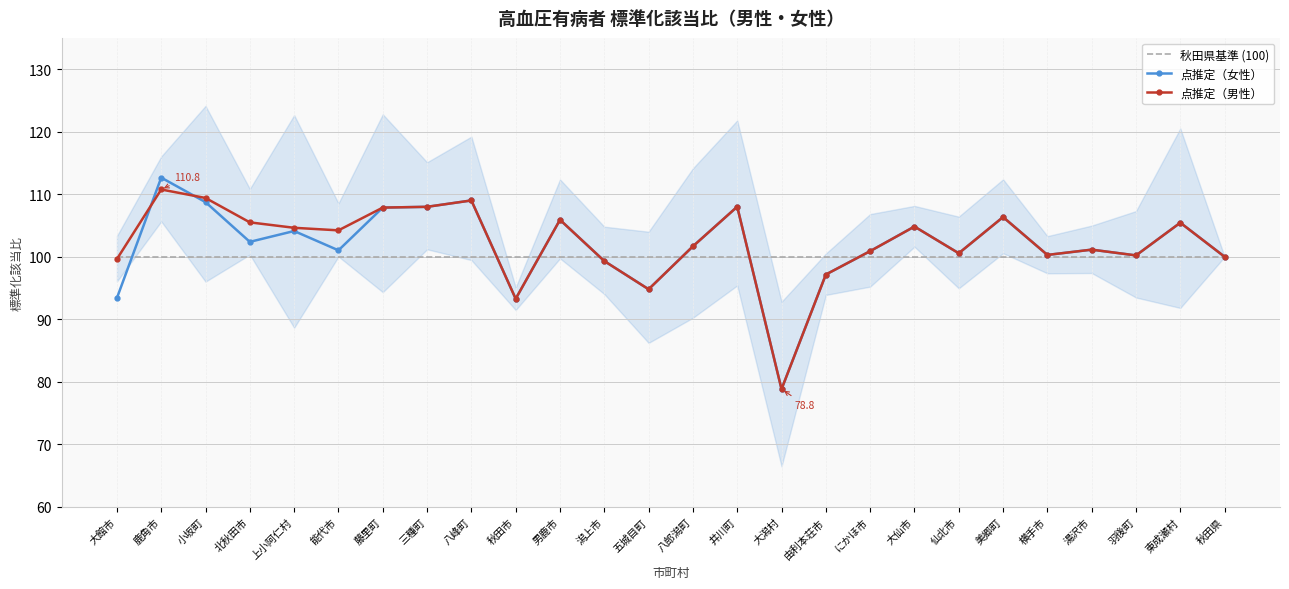

True or false: 秋田県基準 (100) and 点推定（女性） intersect in this chart.

True